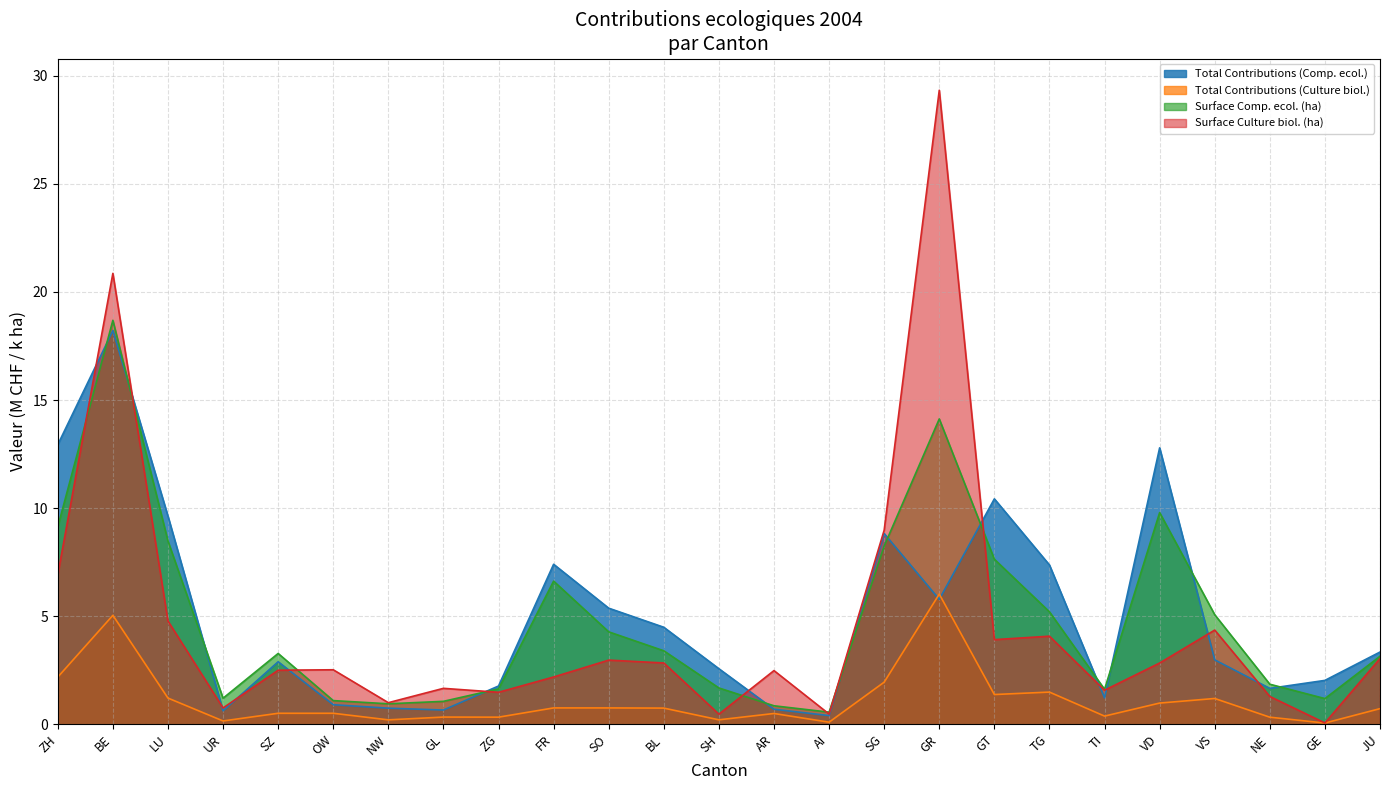

Which series has the widest spread of values?

Surface Culture biol. (ha)